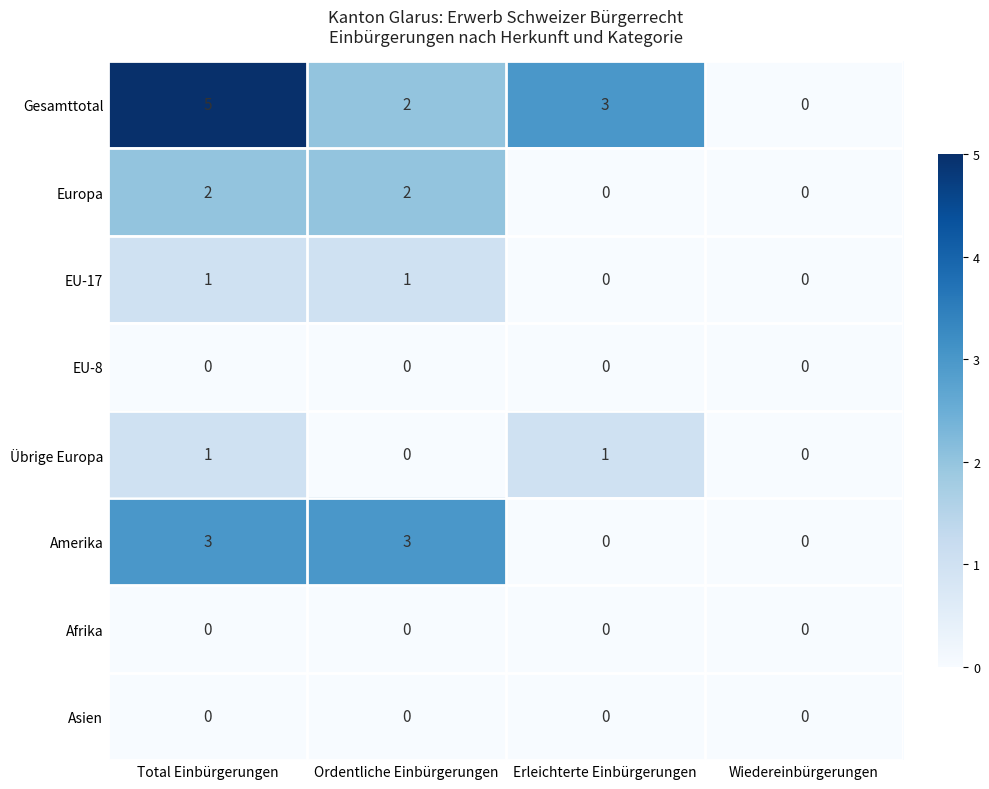

How many data points does each series have?

4